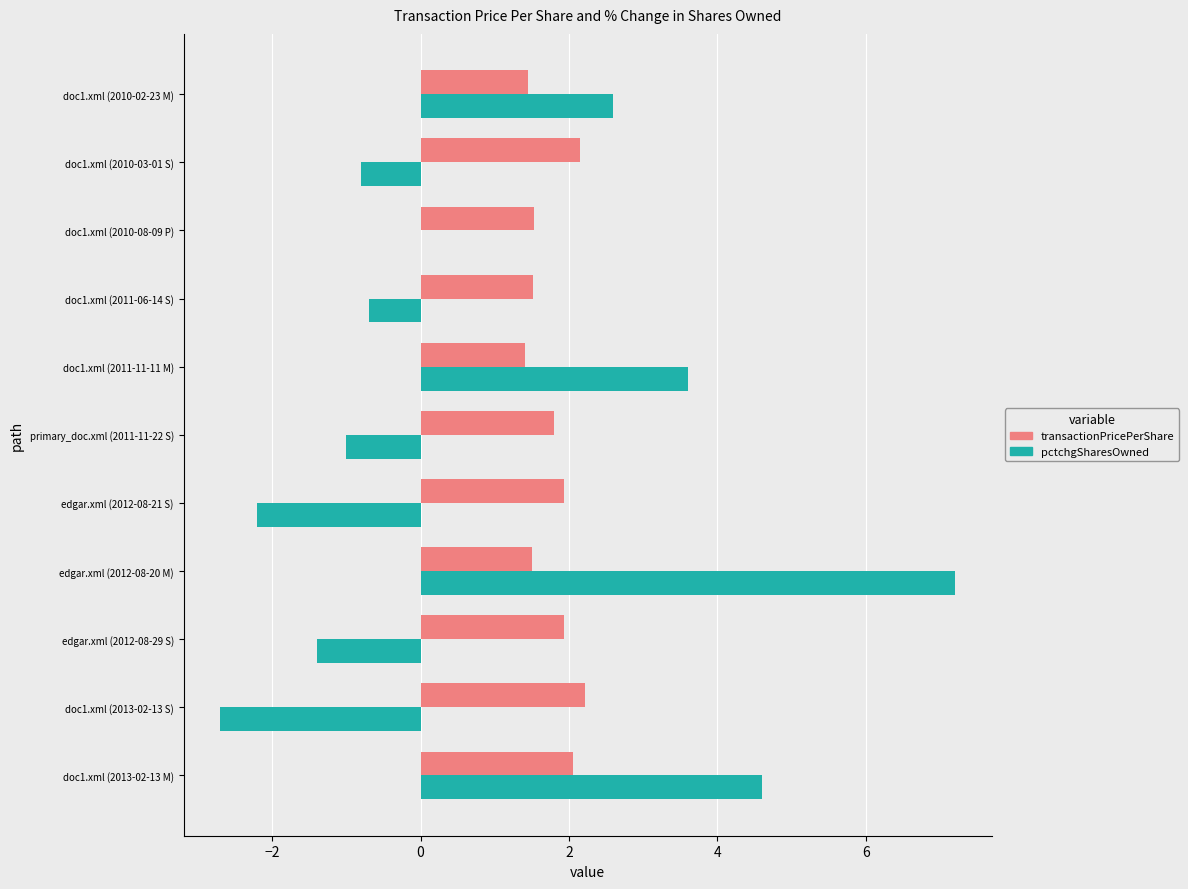

Which series changed the most between doc1.xml (2013-02-13 M) and doc1.xml (2011-06-14 S)?

pctchgSharesOwned